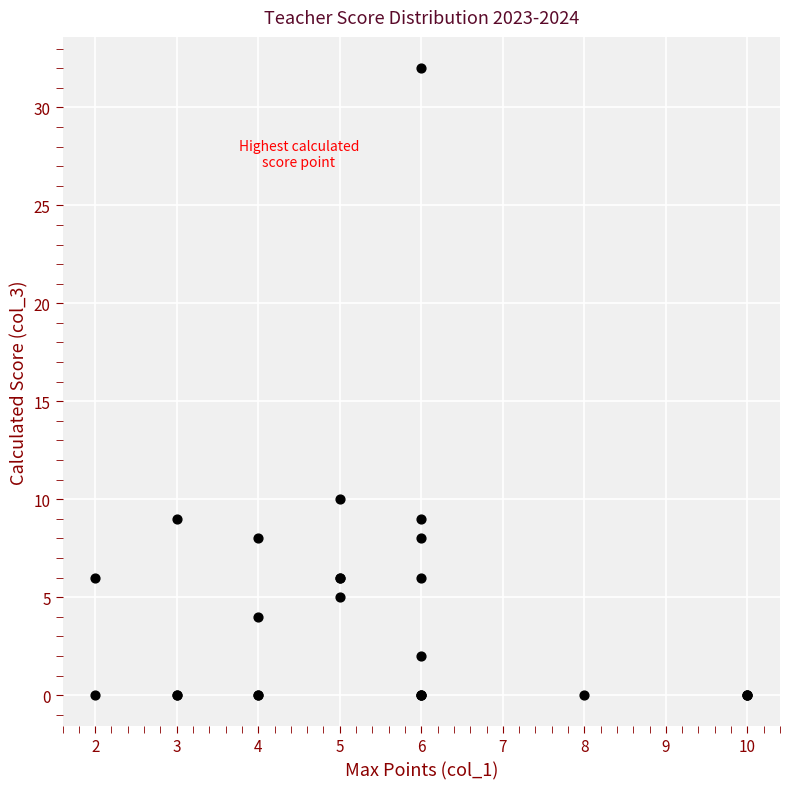

What Y value in the scatter plot is closest to 16?

10